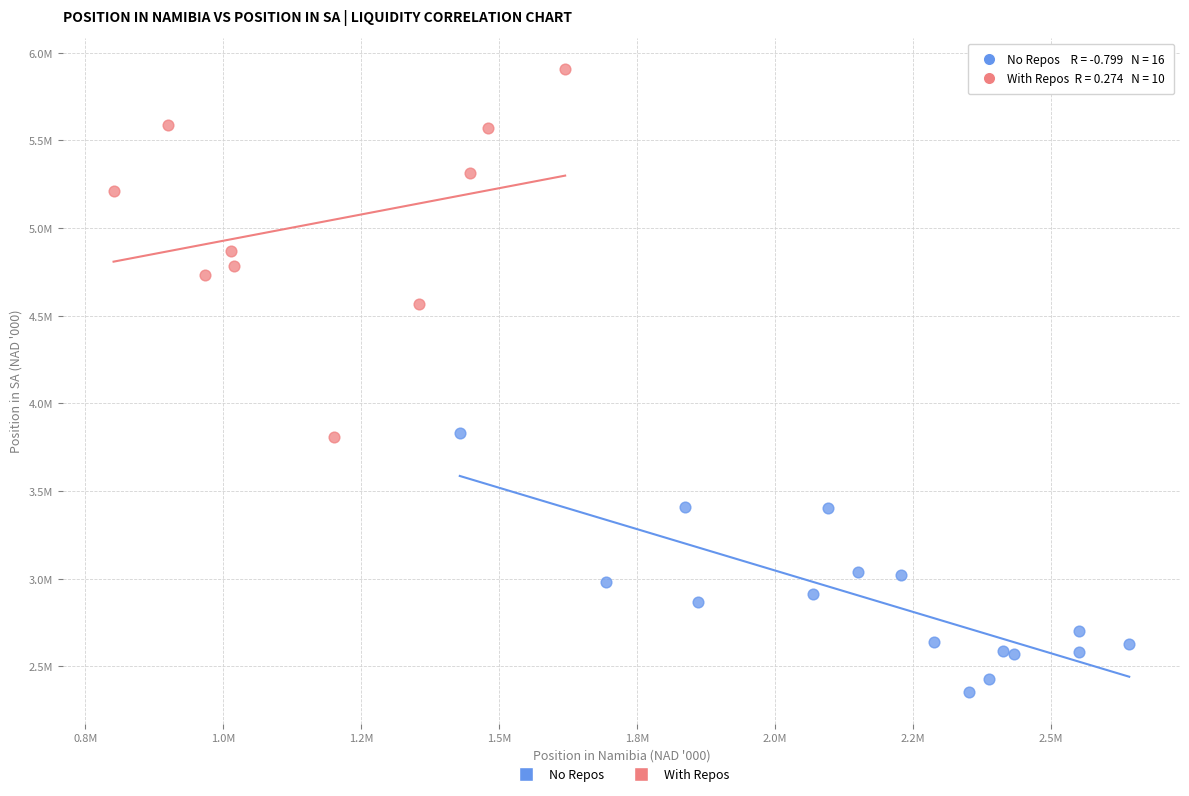

Which series has the widest spread of Y values?

With Repos